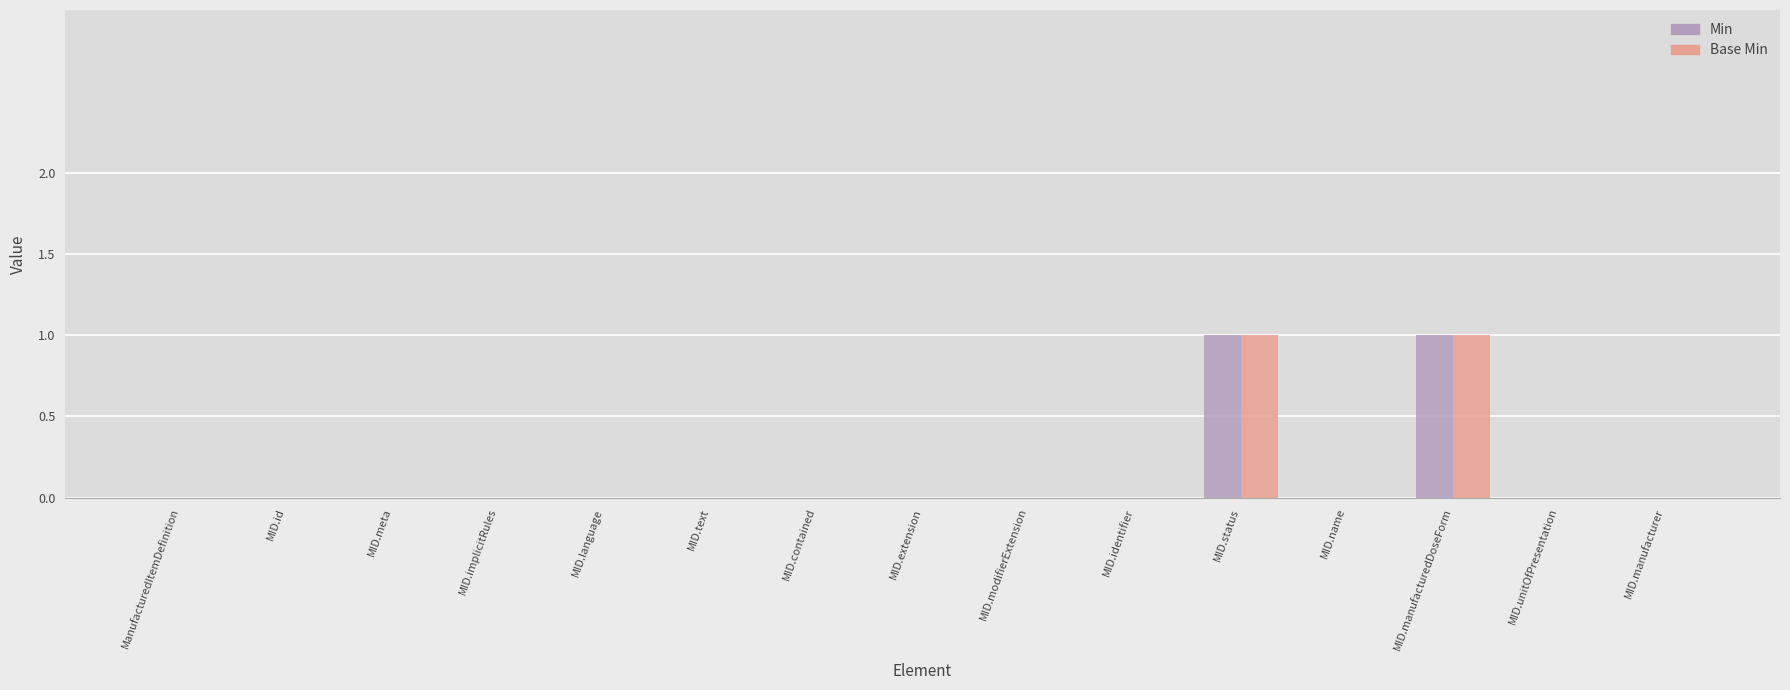

The value of Base Min at MID.status is 1. True or false?

True